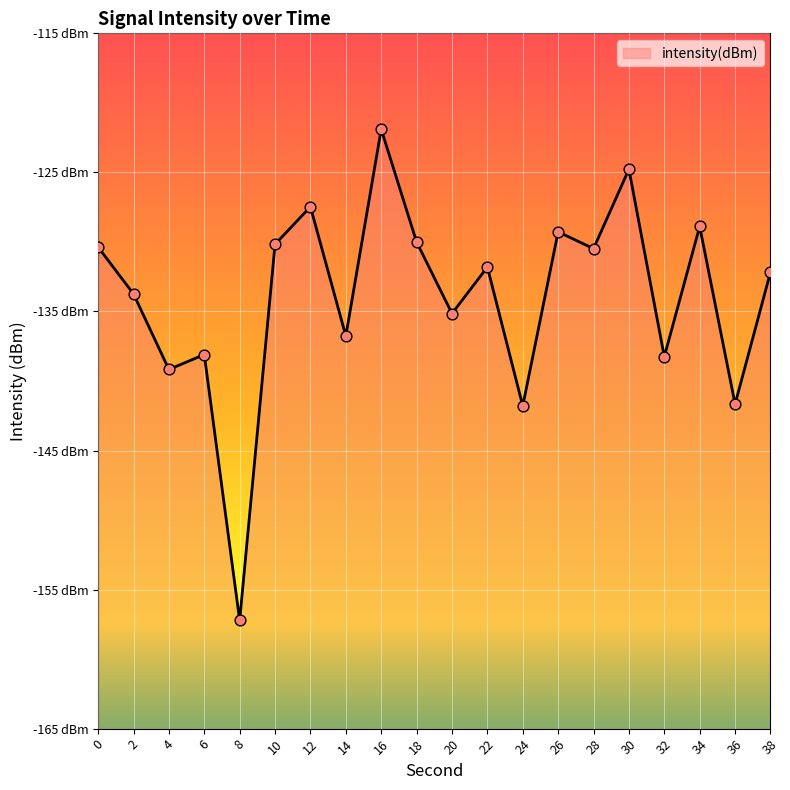

Which has a higher value, 8 or 2?

2